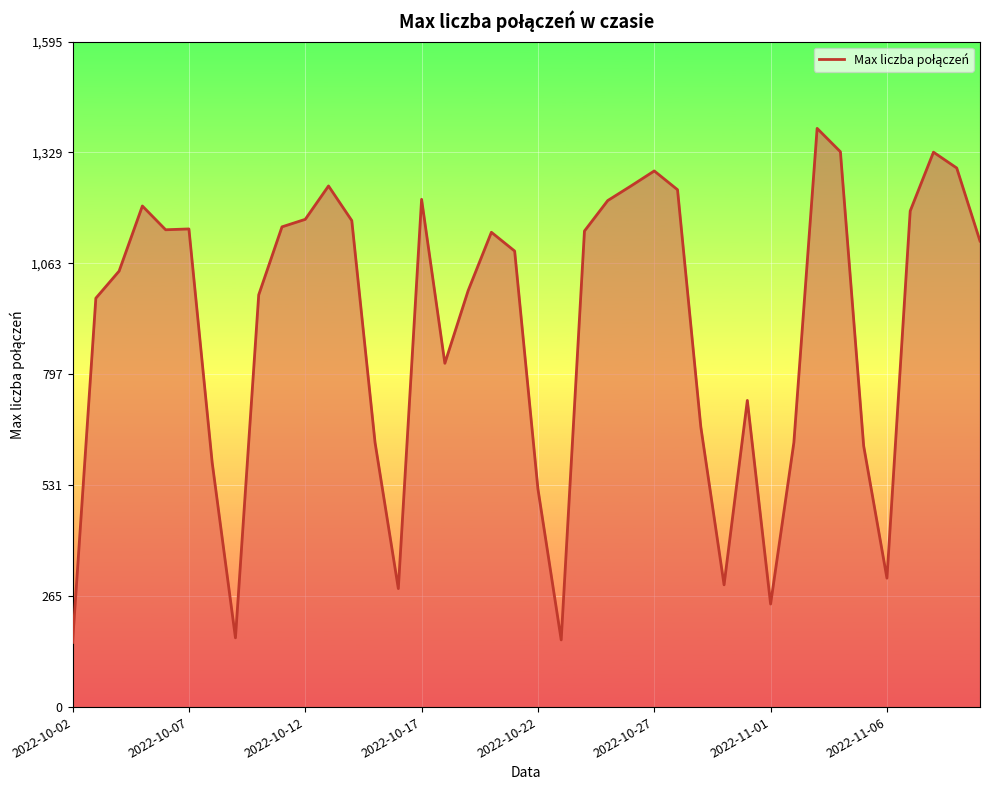

What is the maximum value shown in the chart?

1387